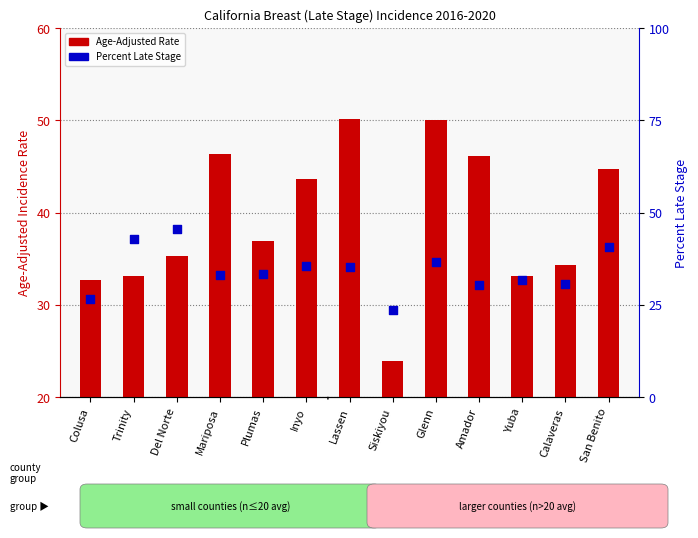

At which category is the sum across all series the highest?

Glenn